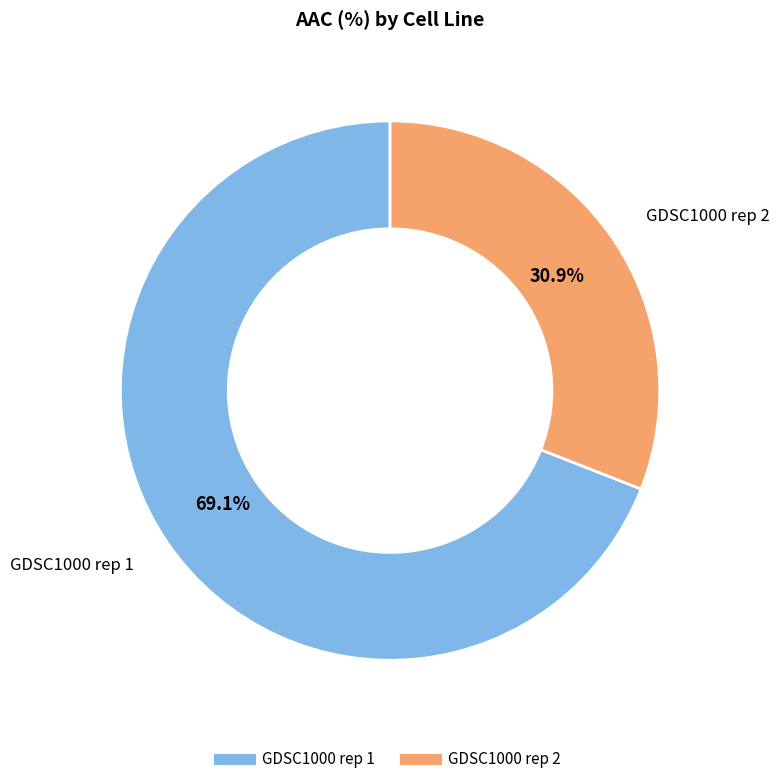

Rank the categories by value from lowest to highest.

GDSC1000 rep 2, GDSC1000 rep 1